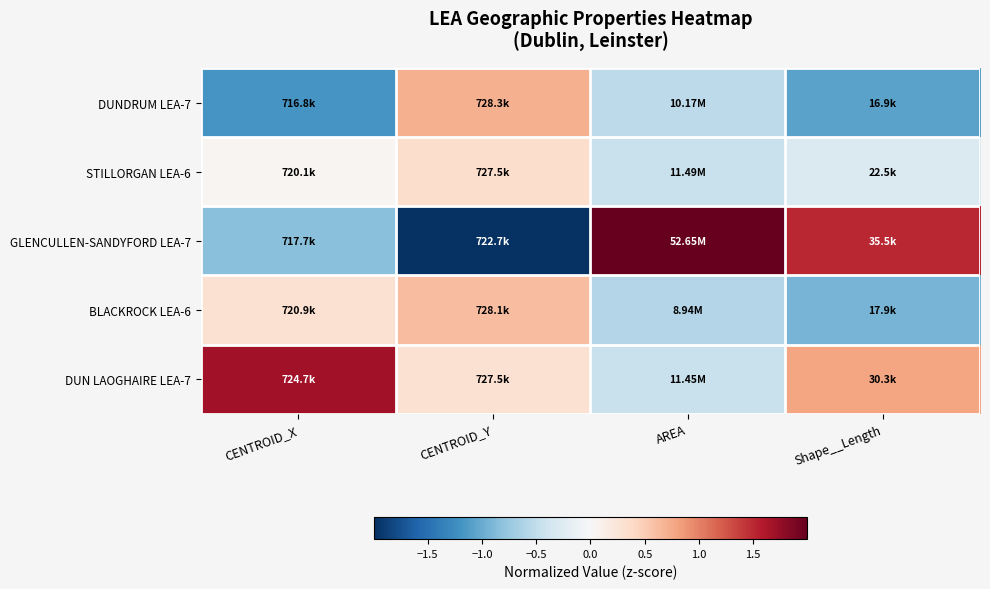

Which has a higher value, CENTROID_X or Shape__Length?

Shape__Length